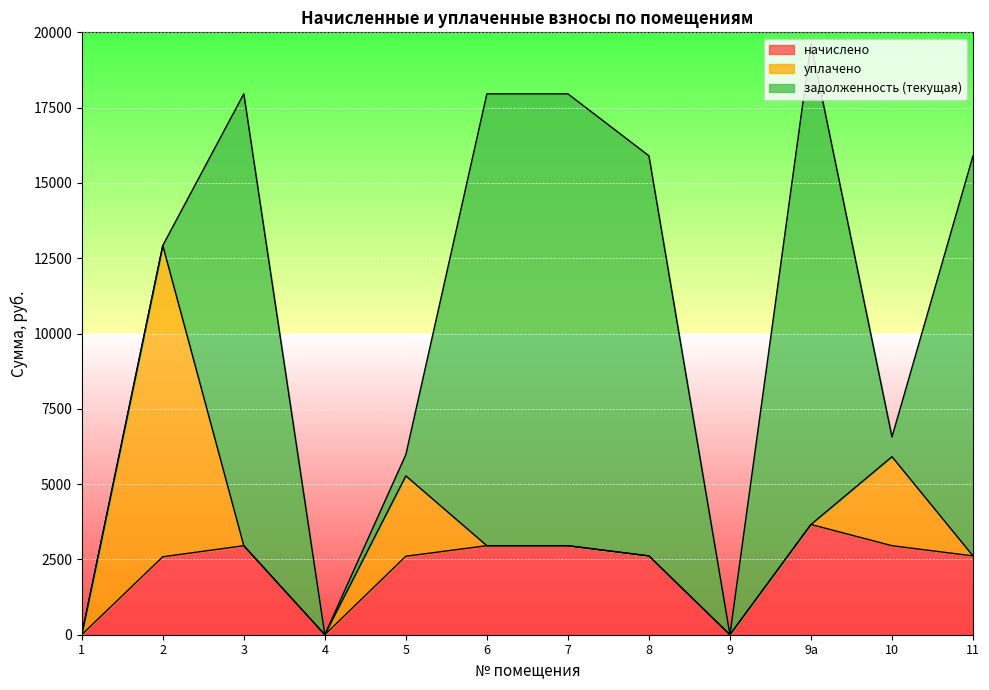

What is the difference between the уплачено values at 8 and 10?

2955.5